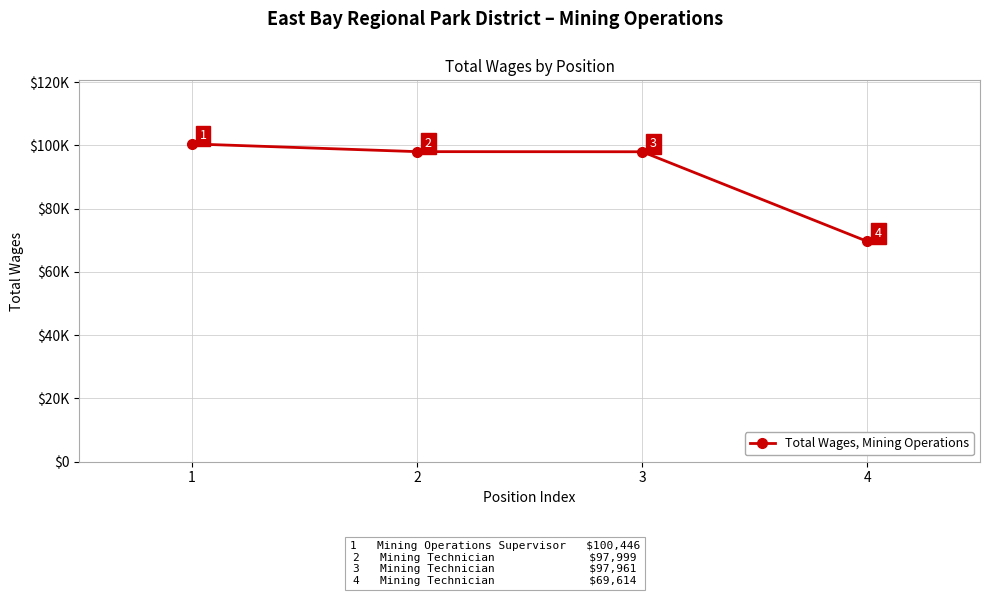

Which has a higher value, 1 or 3?

1